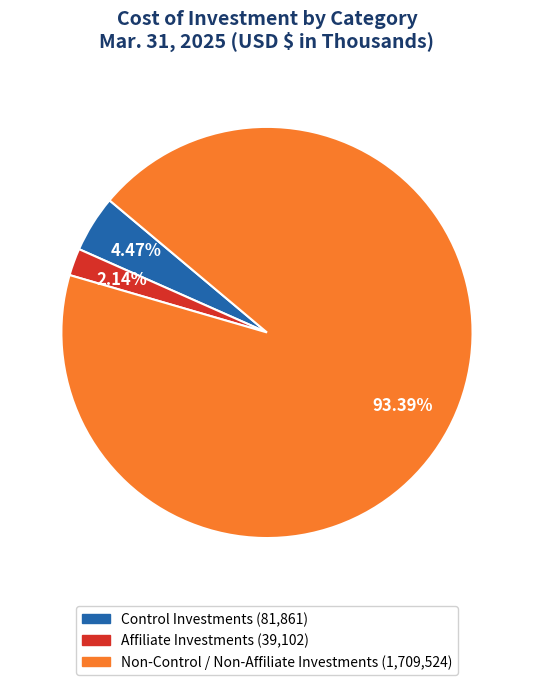

Count the number of slices in the pie.

3